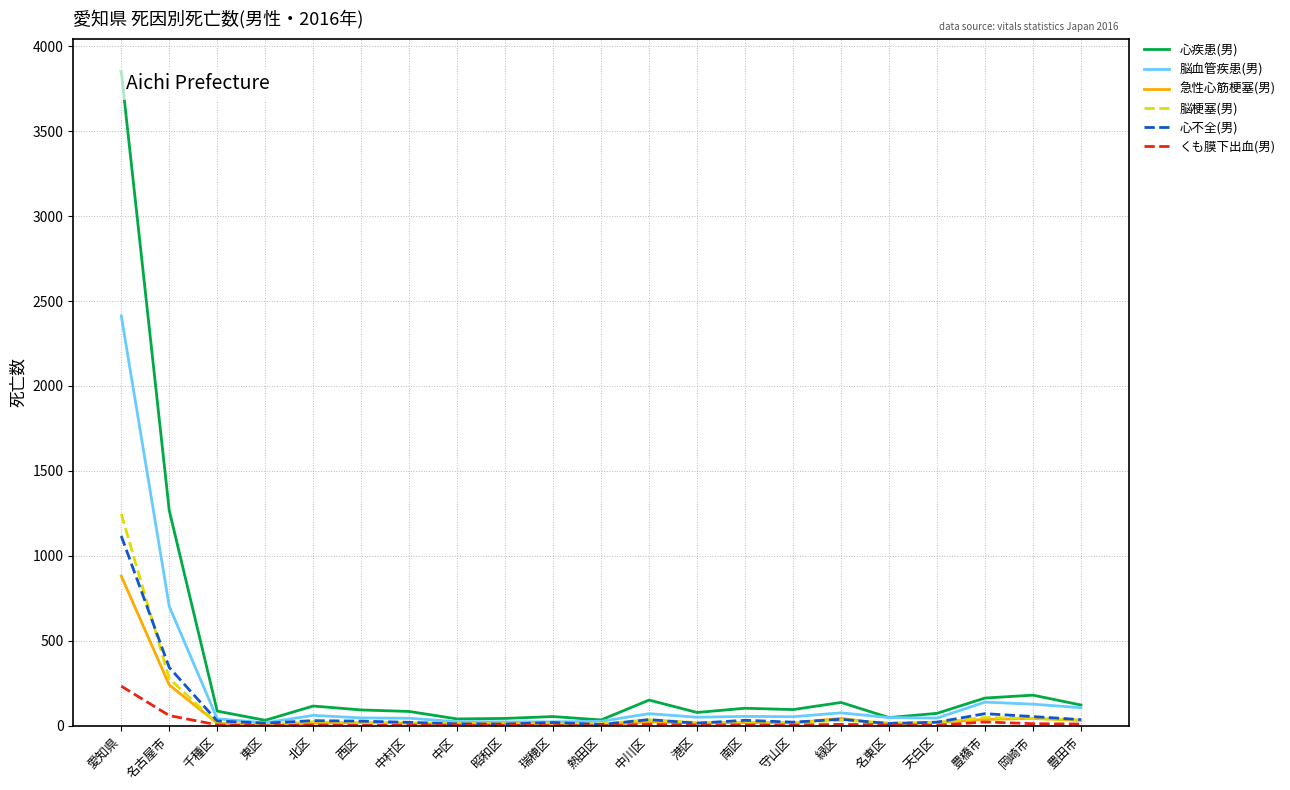

At which label does 脳血管疾患(男) reach its peak?

愛知県